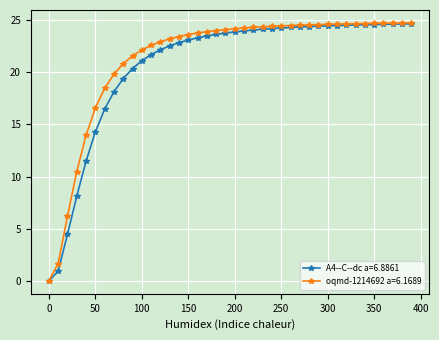

What is the maximum value shown in the chart?

24.7